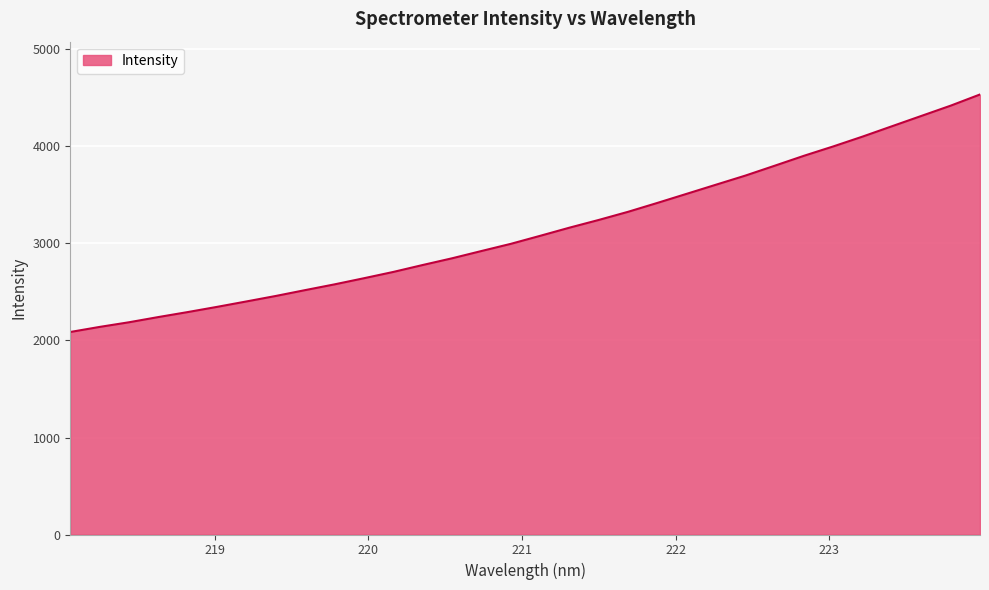

True or false: there are more than 1 points higher than both neighbors.

False